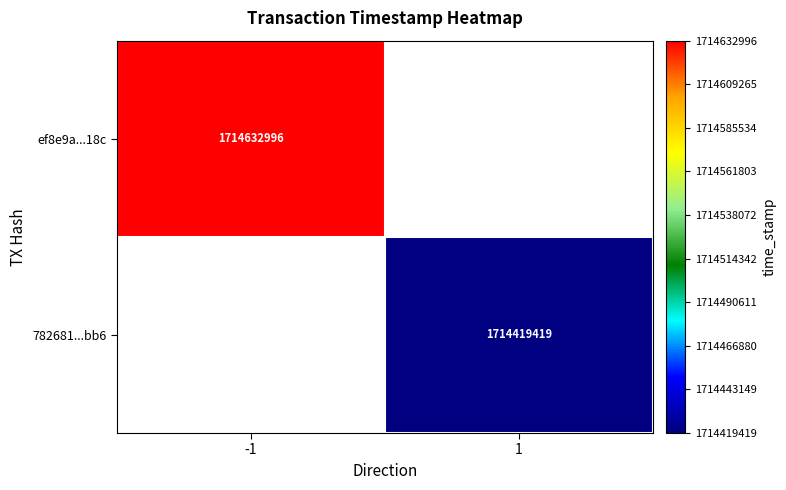

At which category does the chart reach its minimum across all series?

1